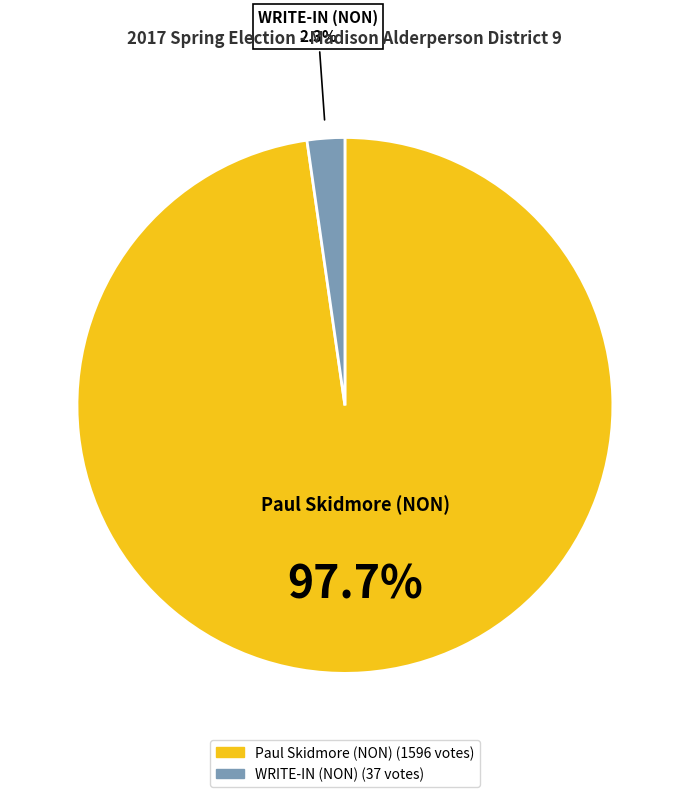

Does any single category account for the majority?

Yes